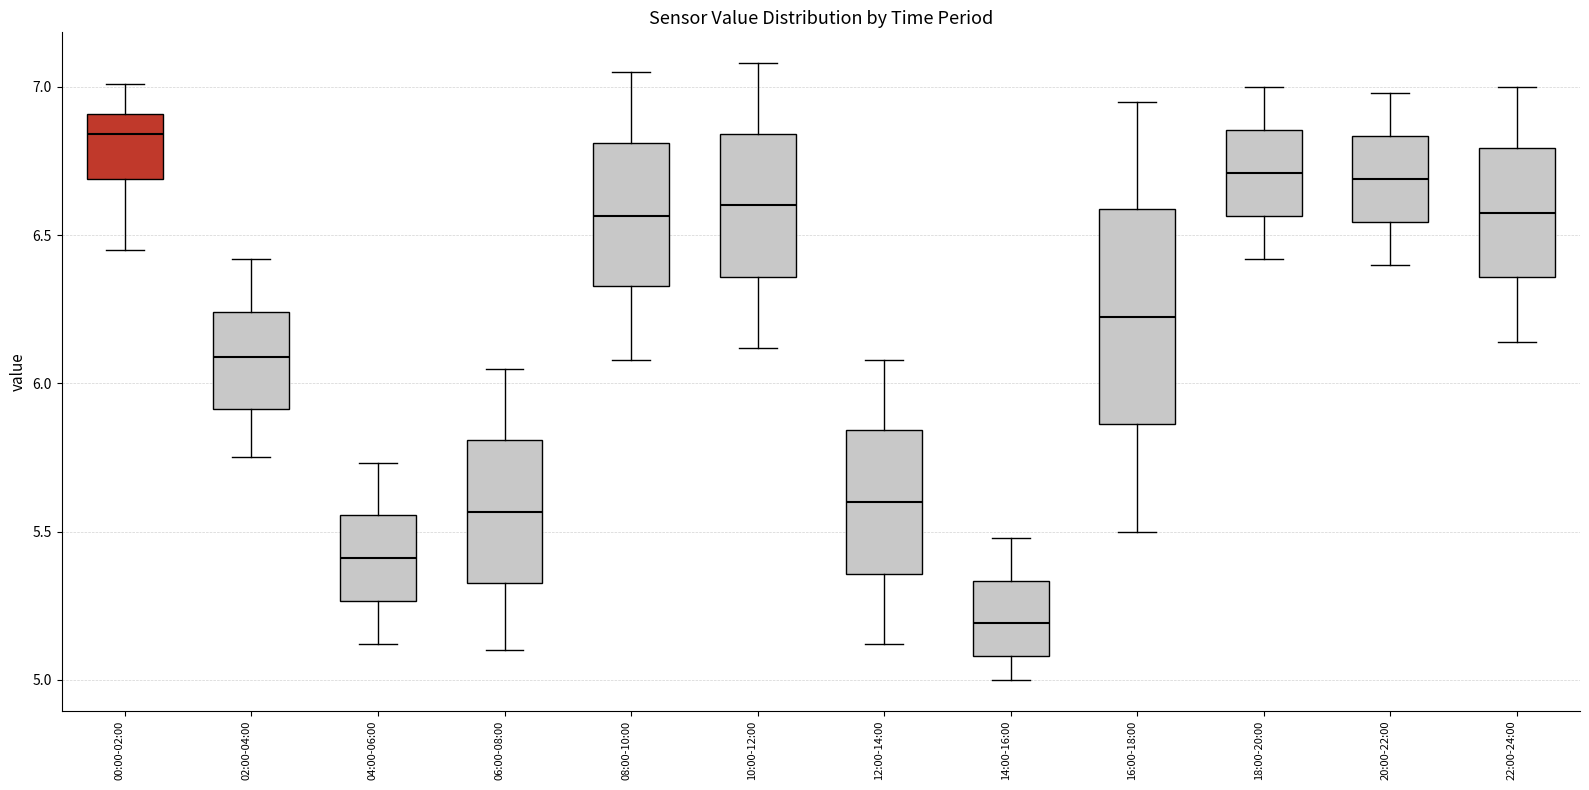

Reading left to right, transcribe this box plot: for each box, give where its median line is, the range the box spans, and where its two whiskers end, as read against the y-axis. The values are not printed on the chart, so give them approximately, as read against the axis.

00:00-02:00: median 6.85, box 6.70 to 6.90, whiskers 6.45 to 7.00
02:00-04:00: median 6.10, box 5.90 to 6.25, whiskers 5.75 to 6.40
04:00-06:00: median 5.40, box 5.25 to 5.55, whiskers 5.10 to 5.75
06:00-08:00: median 5.55, box 5.35 to 5.80, whiskers 5.10 to 6.05
08:00-10:00: median 6.55, box 6.35 to 6.80, whiskers 6.10 to 7.05
10:00-12:00: median 6.60, box 6.35 to 6.85, whiskers 6.10 to 7.10
12:00-14:00: median 5.60, box 5.35 to 5.85, whiskers 5.10 to 6.10
14:00-16:00: median 5.20, box 5.10 to 5.35, whiskers 5.00 to 5.50
16:00-18:00: median 6.25, box 5.85 to 6.60, whiskers 5.50 to 6.95
18:00-20:00: median 6.70, box 6.55 to 6.85, whiskers 6.40 to 7.00
20:00-22:00: median 6.70, box 6.55 to 6.85, whiskers 6.40 to 7.00
22:00-24:00: median 6.60, box 6.35 to 6.80, whiskers 6.15 to 7.00